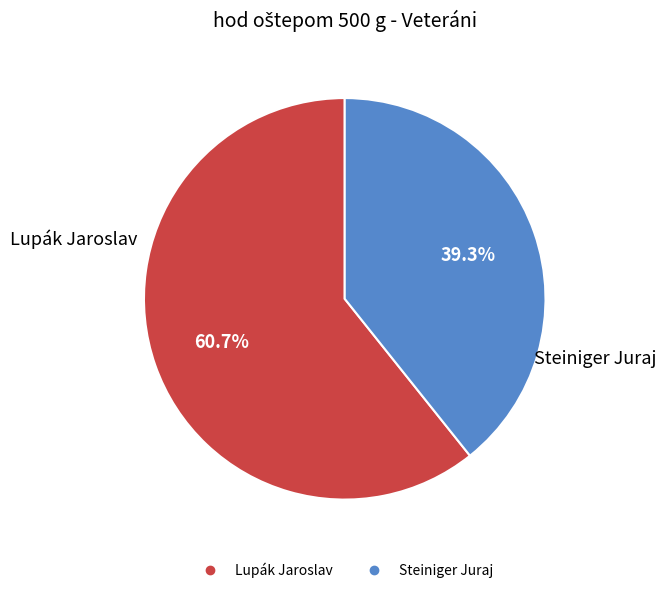

To the nearest percent, what portion does Lupák Jaroslav represent?

61%